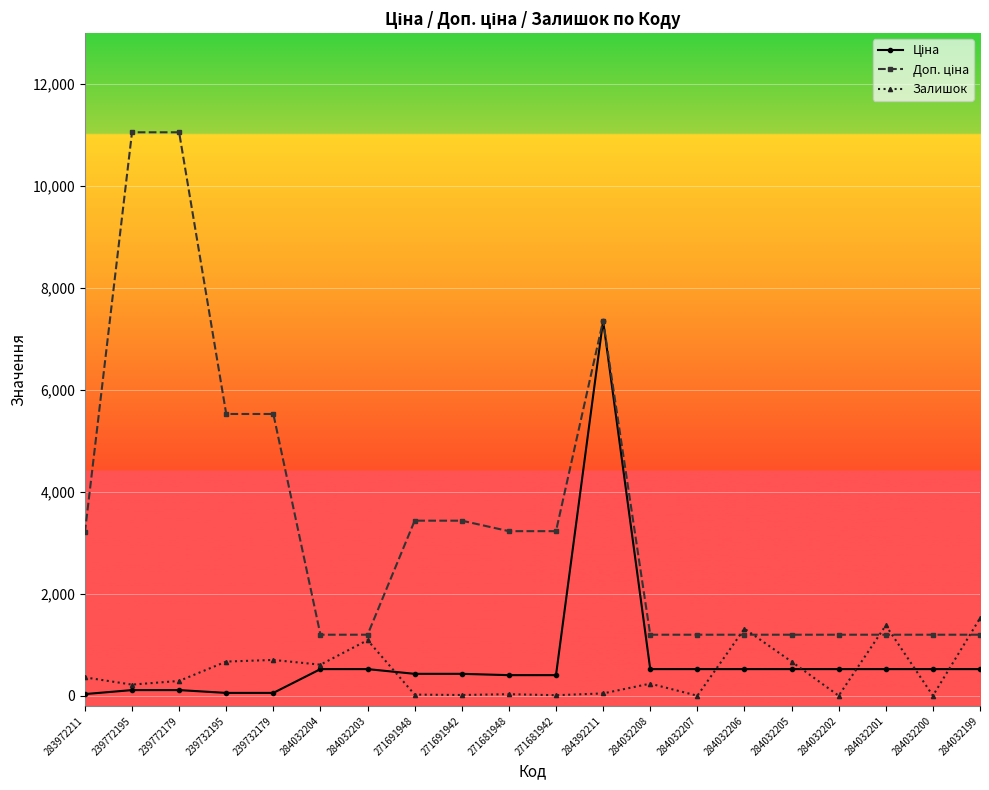

What is the total value across all series at 284032199?

3239.2